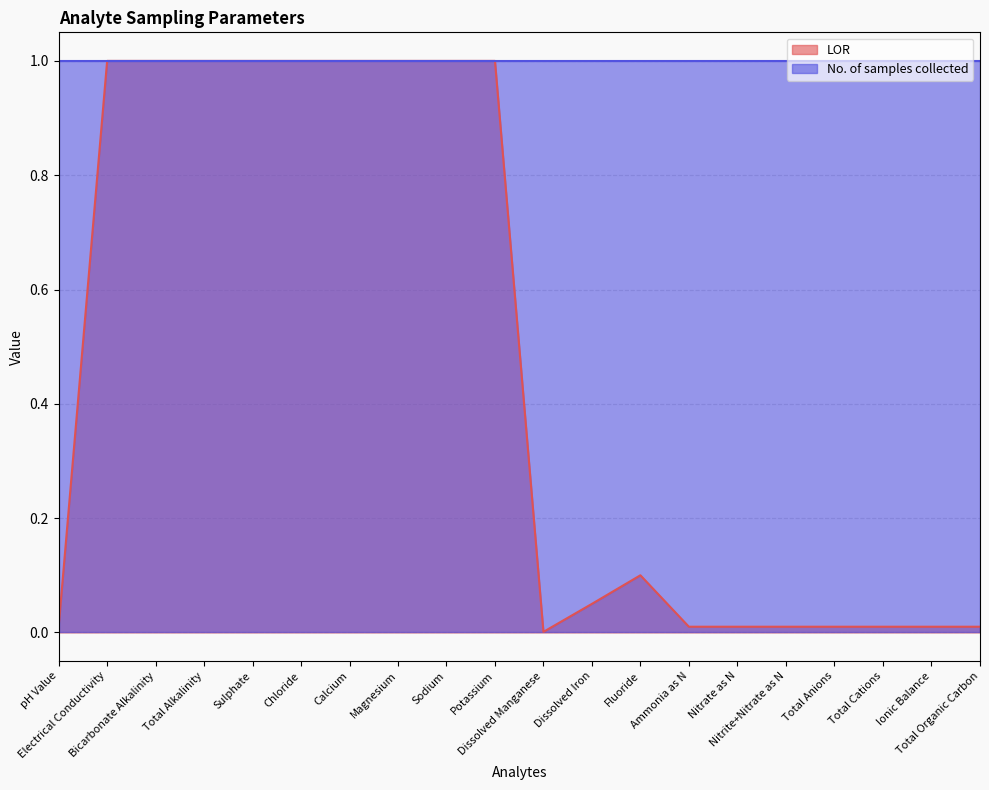

Which label corresponds to the smallest value in the chart?

Dissolved Manganese